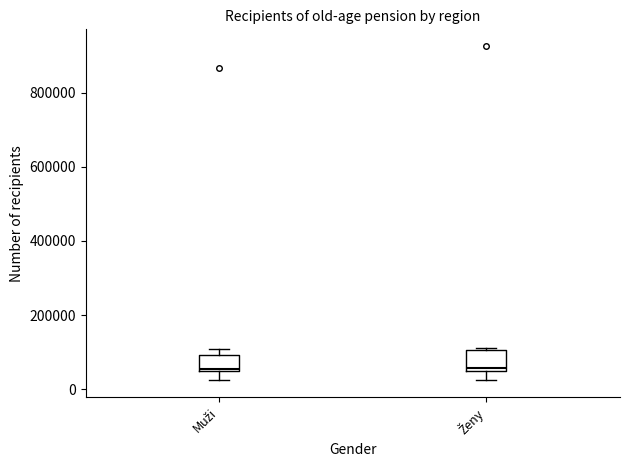

Reading left to right, read every box against the y-axis: the position of its median line, the range the box covers, and the ends of its whiskers. The values are not printed on the chart, so give them approximately, as read against the axis.

Muži: median 60000, box 40000 to 100000, whiskers 20000 to 100000 (just above the box's upper edge)
Ženy: median 60000, box 40000 to 100000, whiskers 20000 to 120000